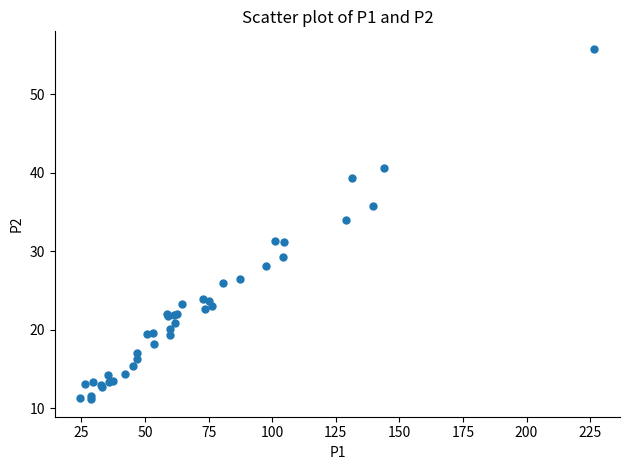

What Y value in the scatter plot is closest to 33?

34.0